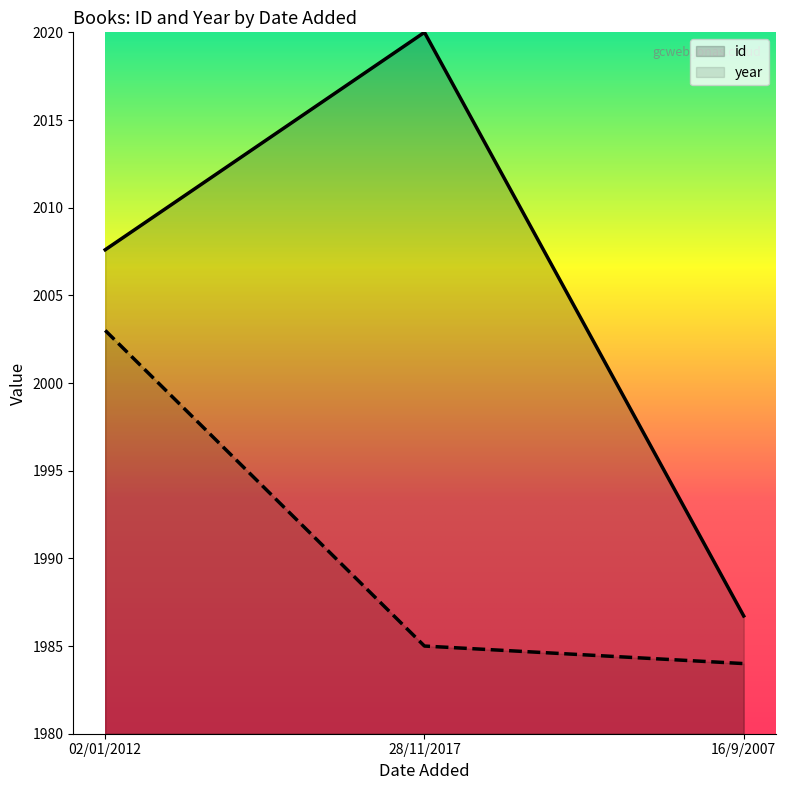

Between 28/11/2017 and 16/9/2007, which series saw the biggest shift?

id